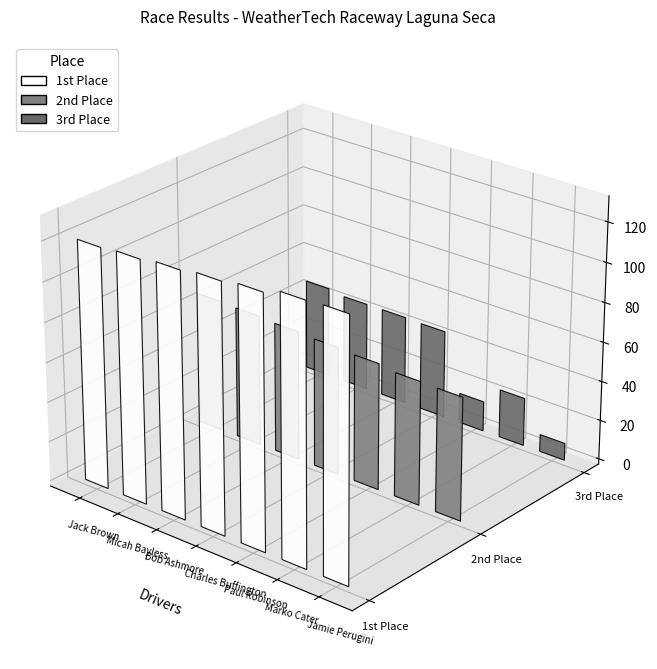

What is the sum of all 1st Place values?

1427.7